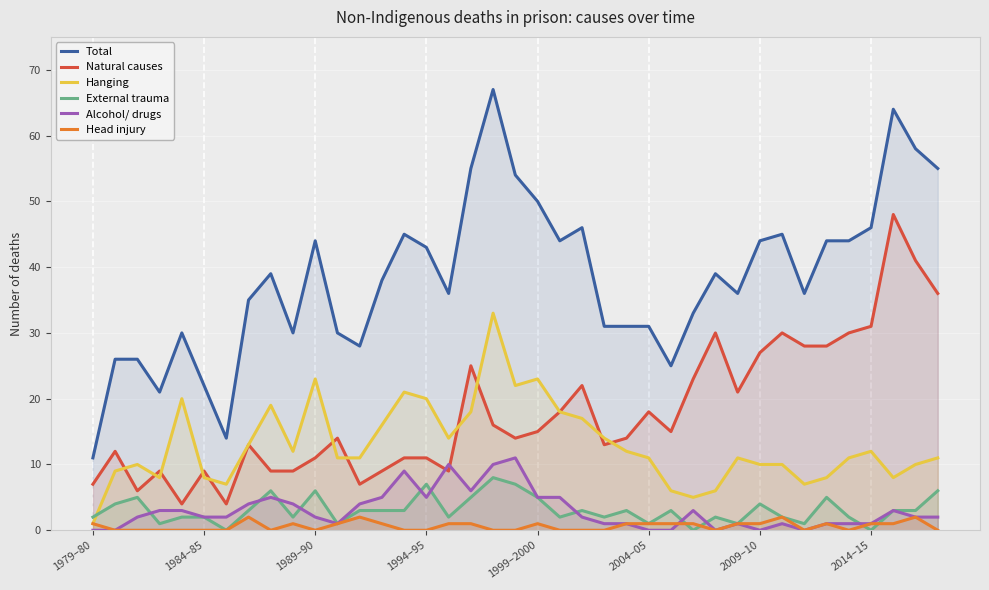

At which label does Alcohol/ drugs reach its minimum?

1979–80